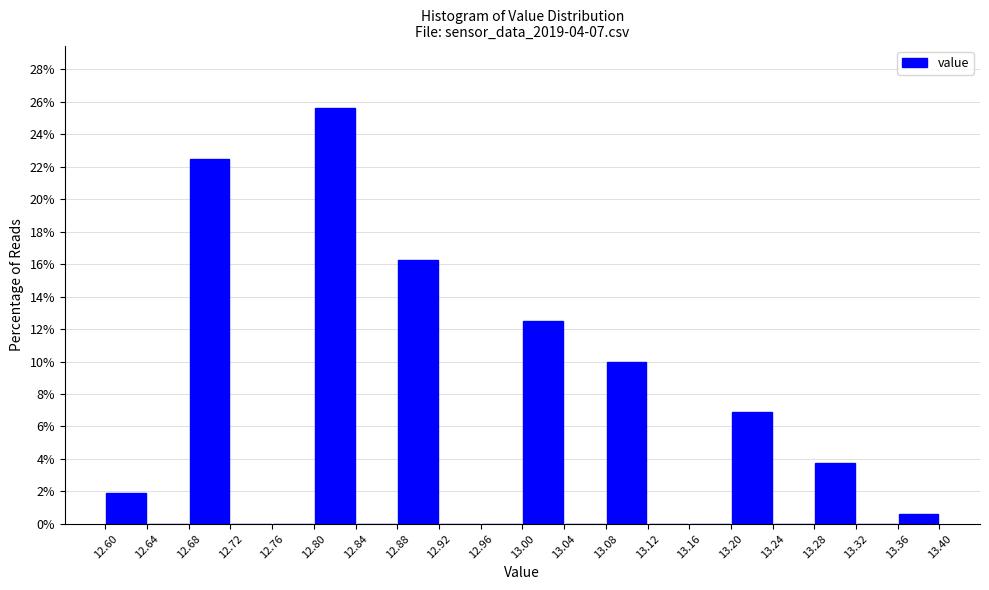

Reading left to right, list every bar in this chart as the range it spans on the x-axis followed by its height. The values are not printed on the chart, so give them approximately, as read against the axis.

12.60 to 12.64: 1.8
12.64 to 12.68: 0
12.68 to 12.72: 22.6
12.72 to 12.76: 0
12.76 to 12.80: 0
12.80 to 12.84: 25.6
12.84 to 12.88: 0
12.88 to 12.92: 16.2
12.92 to 12.96: 0
12.96 to 13.00: 0
13.00 to 13.04: 12.6
13.04 to 13.08: 0
13.08 to 13.12: 10.0
13.12 to 13.16: 0
13.16 to 13.20: 0
13.20 to 13.24: 6.8
13.24 to 13.28: 0
13.28 to 13.32: 3.8
13.32 to 13.36: 0
13.36 to 13.40: 0.6